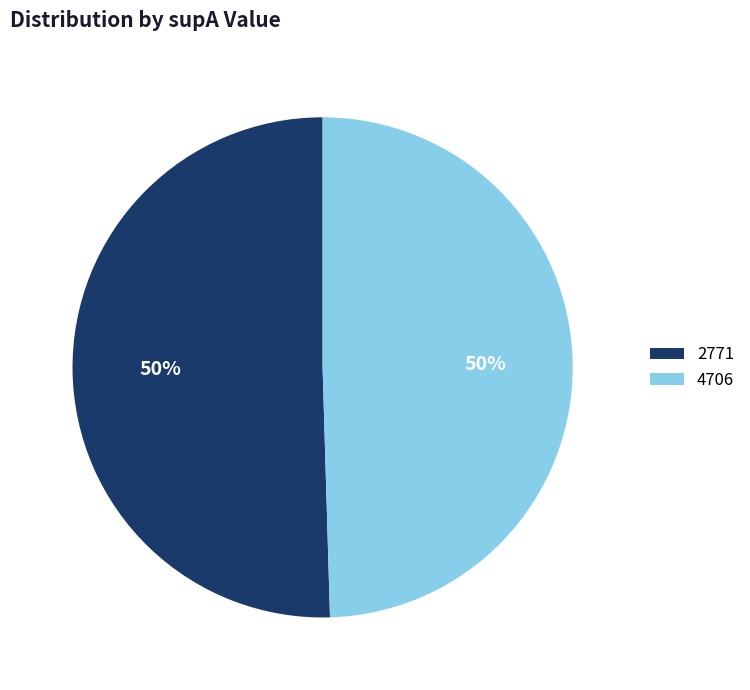

Count the number of slices in the pie.

2